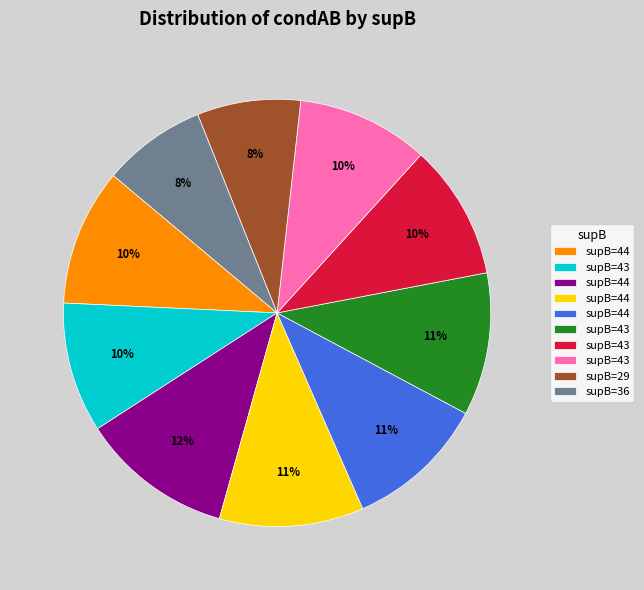

How many segments does this pie chart have?

10